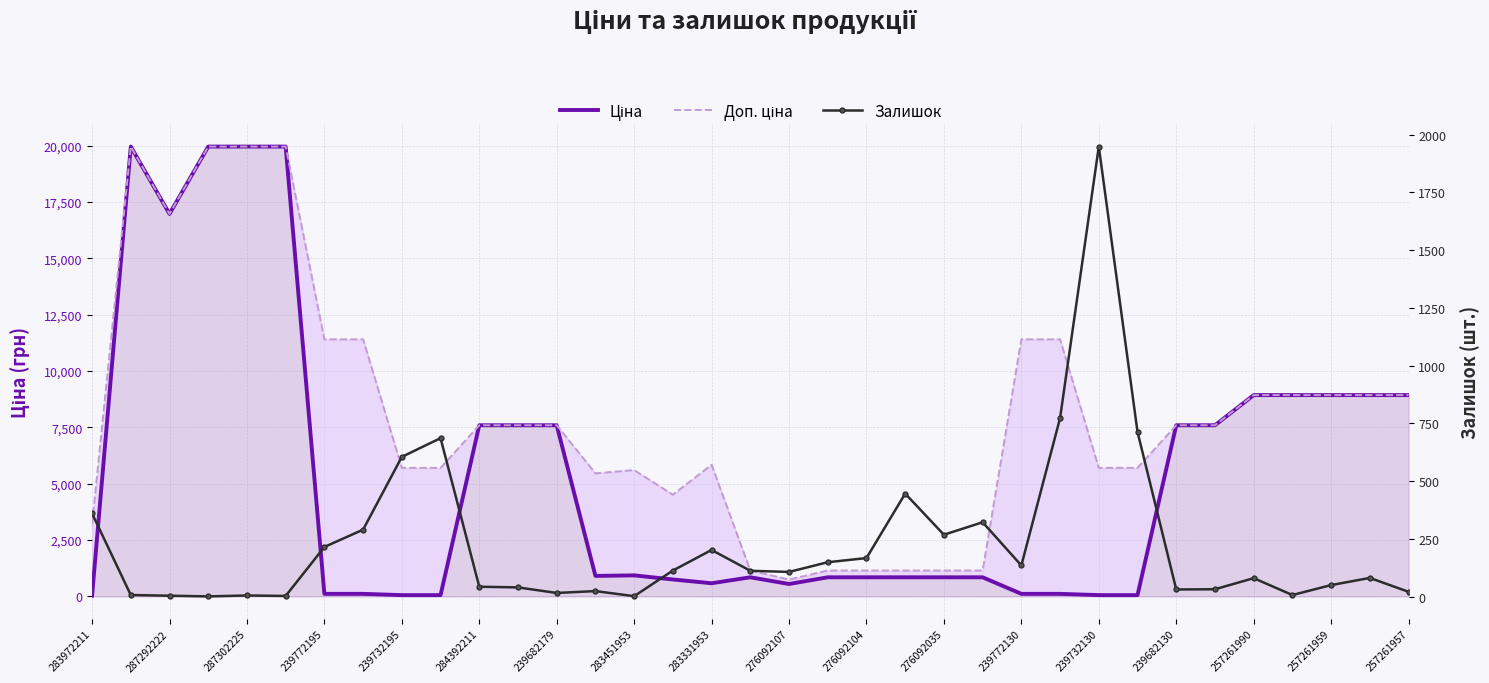

At 257261959, list the series in order from largest to smallest.

Ціна, Доп. ціна, Залишок